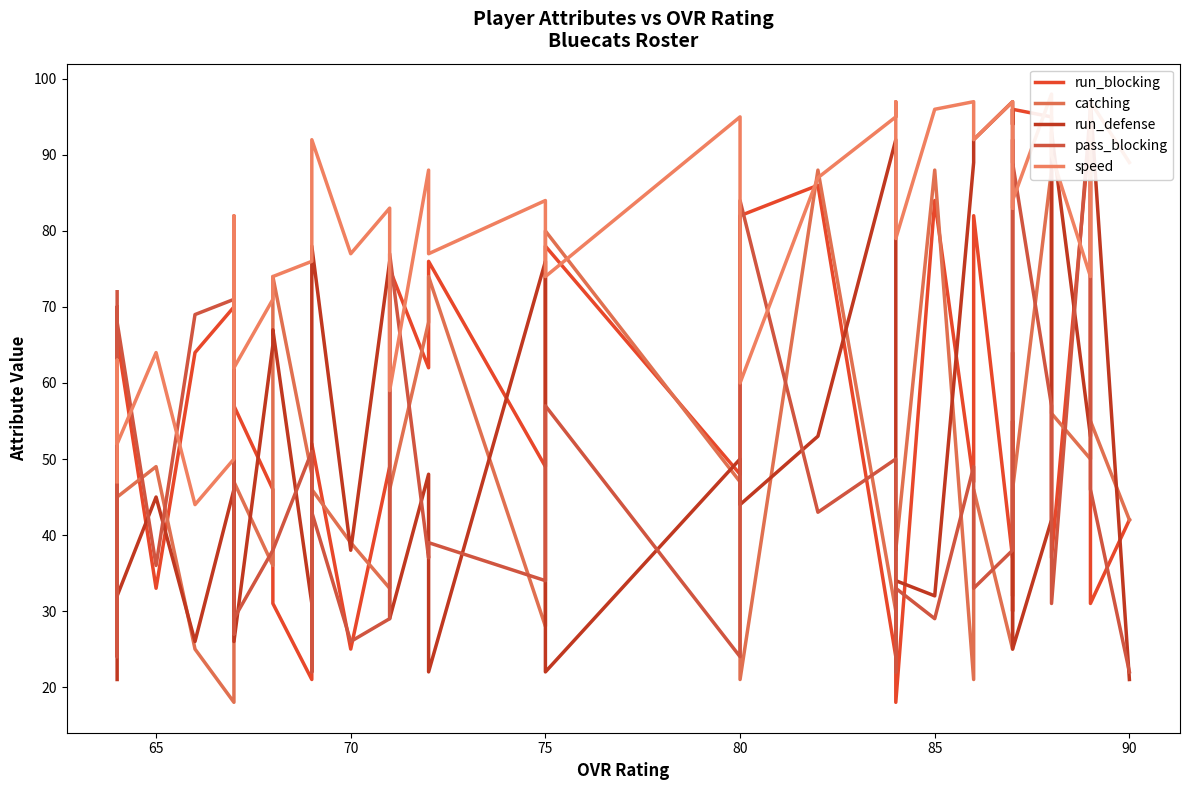

In speed, how many points are higher than both neighbors (excluding endpoints)?

12